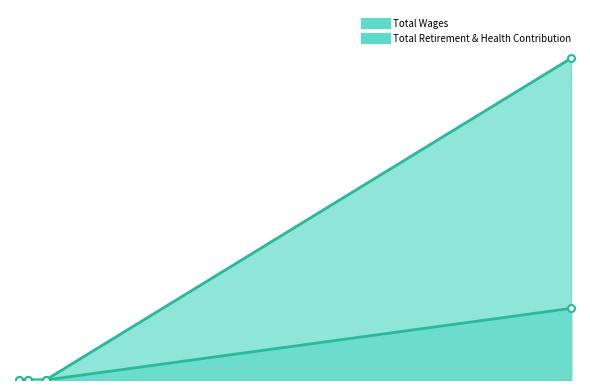

Which series changed the most between Desert Community Energy and Southwest Riverside County Energy Authority?

Total Wages